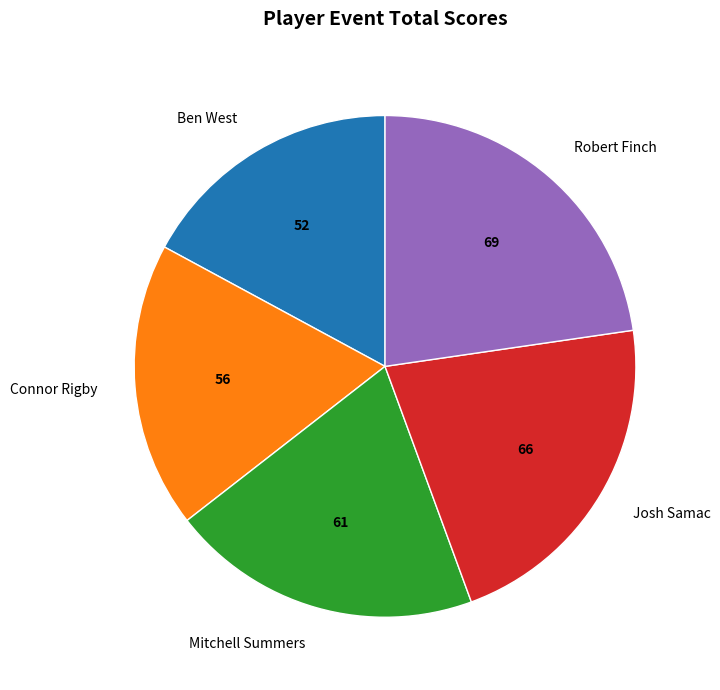

True or false: Mitchell Summers accounts for 29% of the total.

False